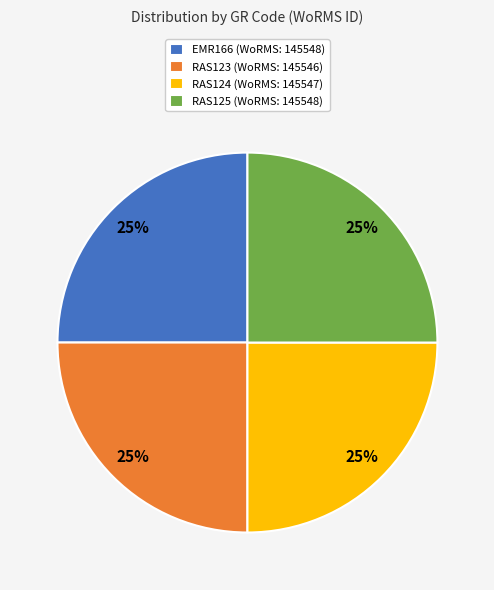

How many slices are in this pie chart?

4